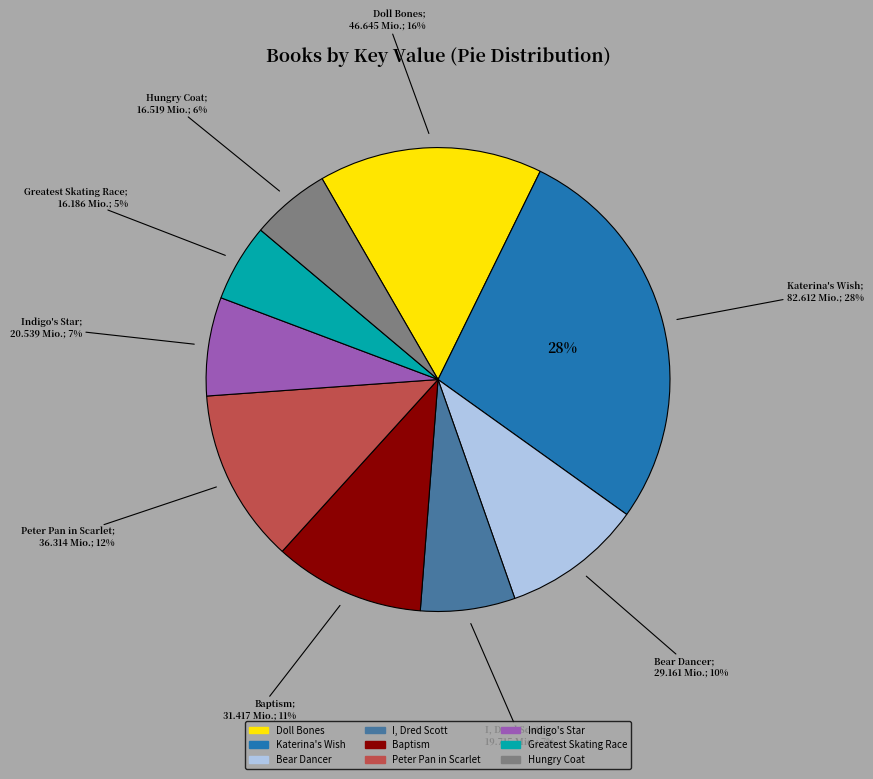

To the nearest percent, what is the combined percentage of Hungry Coat and I, Dred Scott?

12%